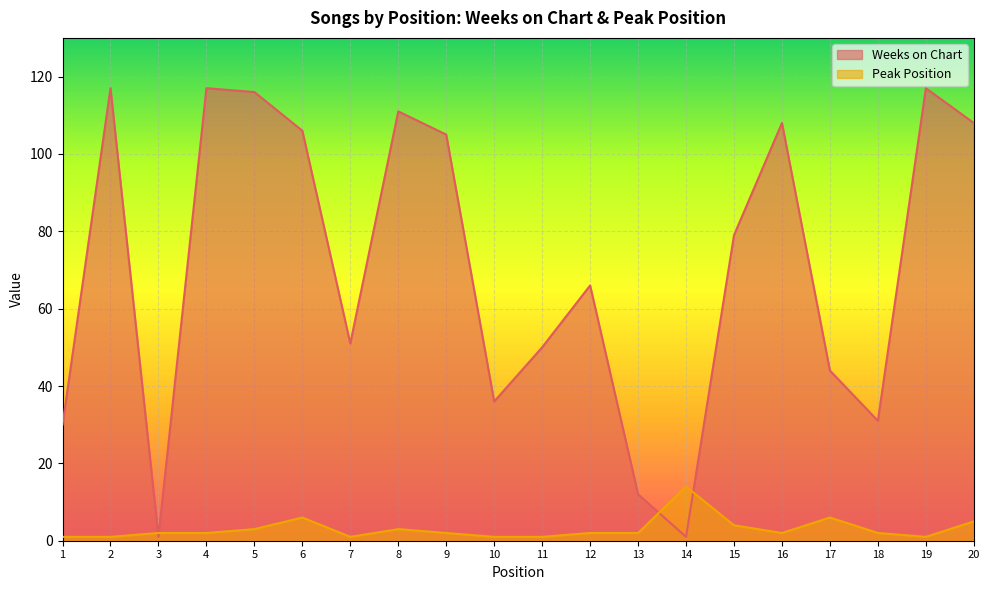

Rank the series by their average value, from highest to lowest.

Weeks on Chart, Peak Position